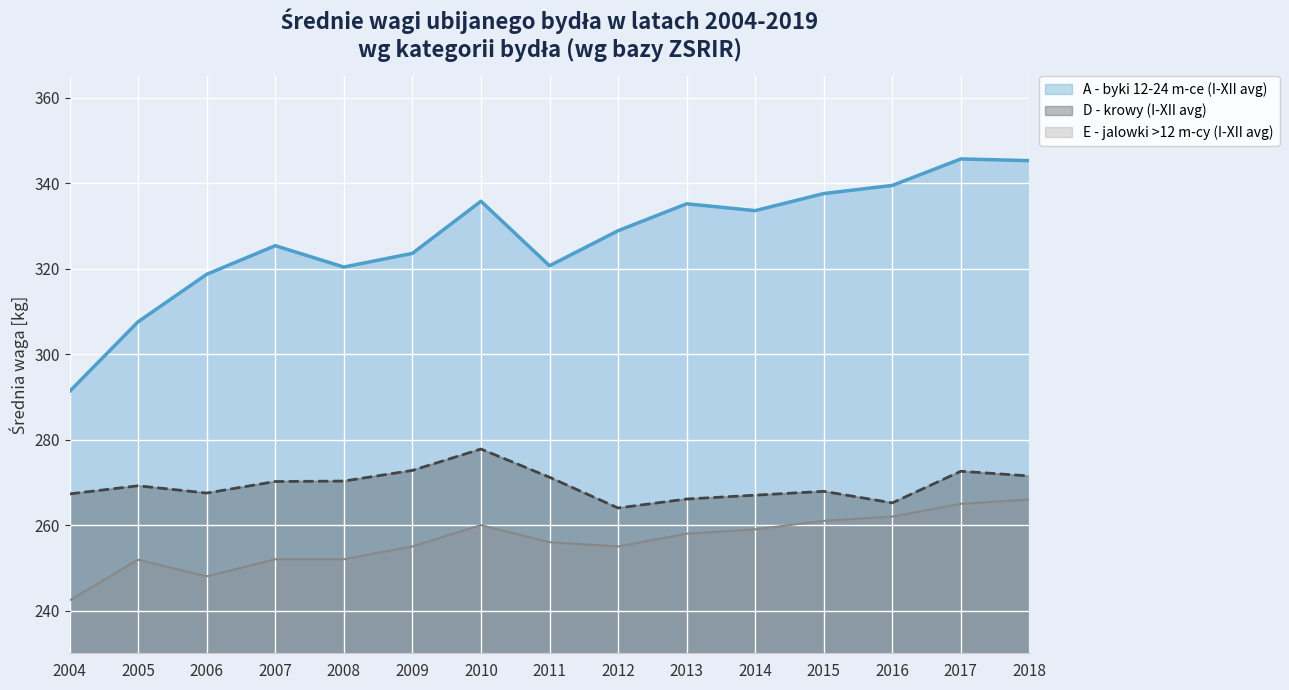

Is the value of A - byki 12-24 m-ce (I-XII avg) at 2010 greater than the value of D - krowy (I-XII avg) at 2015?

Yes